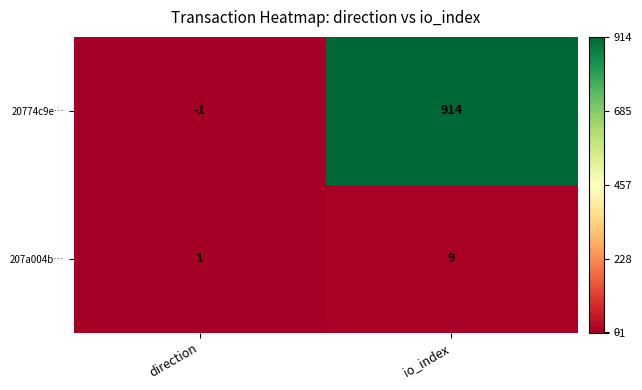

True or false: 207a004b… has a value of 1 at direction.

True